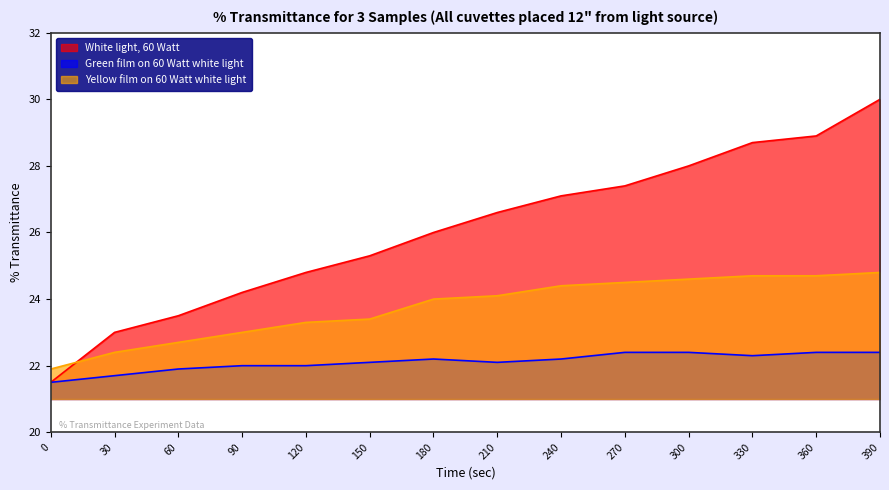

True or false: White light, 60 Watt has more than 2 points higher than both neighbors.

False